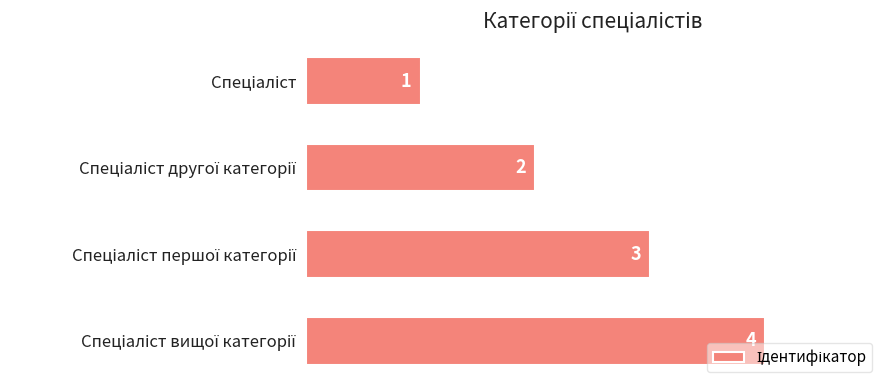

What is the difference between the maximum and minimum values?

3